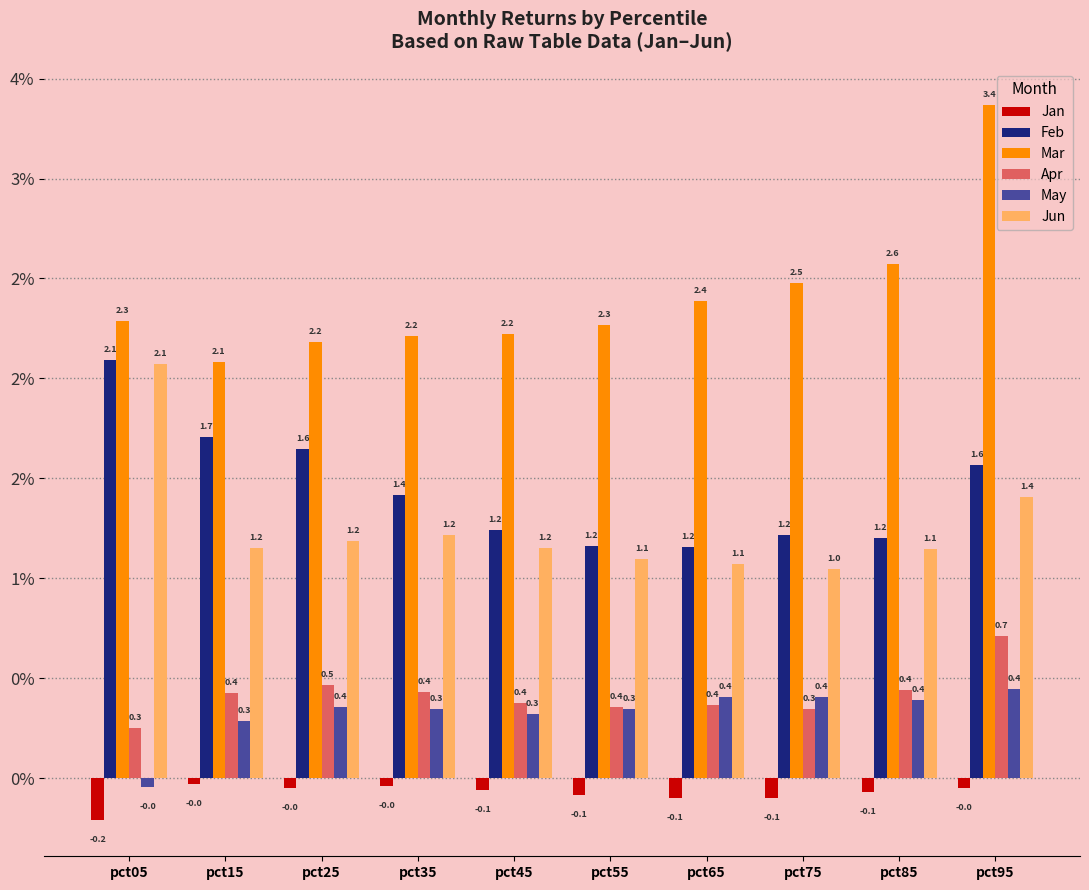

List the labels in order of Feb value, smallest first.

pct65, pct55, pct85, pct75, pct45, pct35, pct95, pct25, pct15, pct05